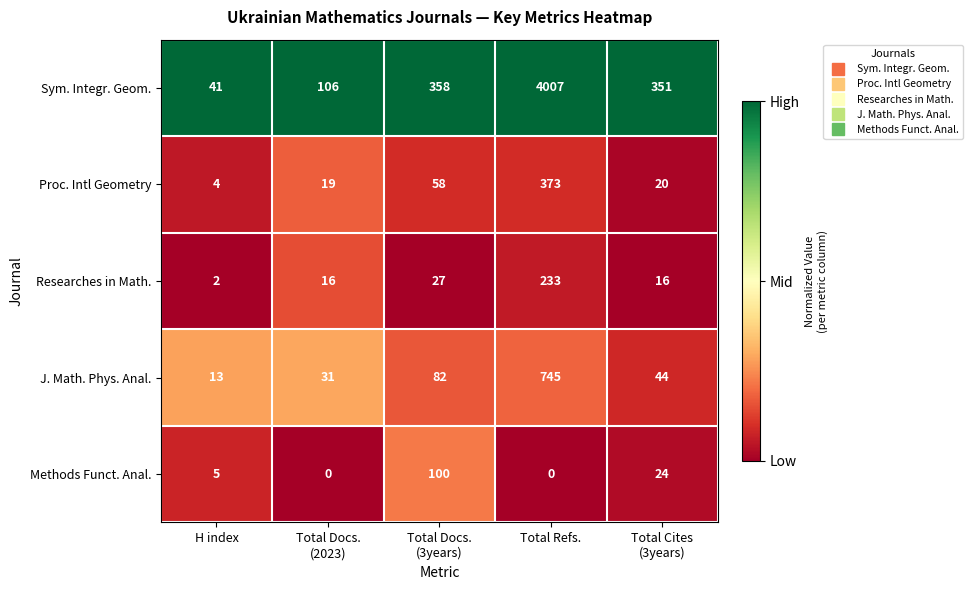

The value of J. Math. Phys. Anal. at H index is 13. True or false?

True